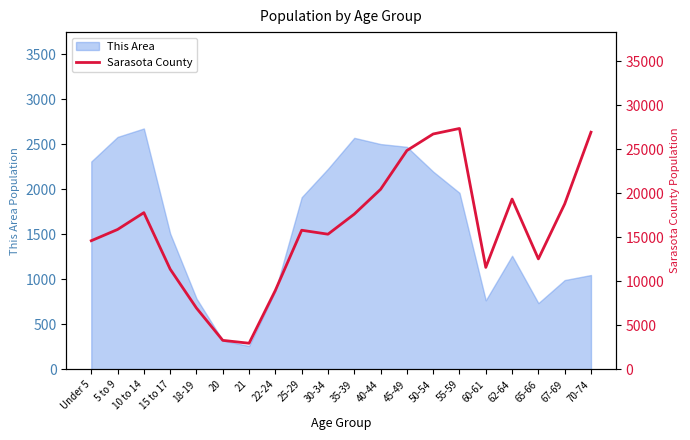

Which label corresponds to the largest value in the chart?

55-59